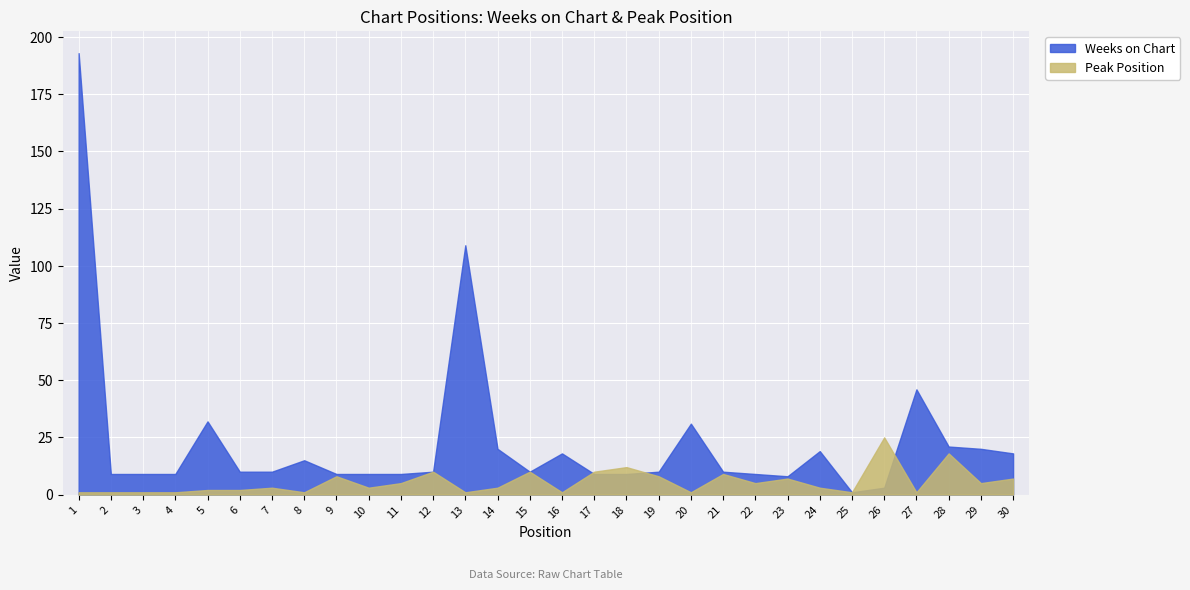

What is the value of the Weeks on Chart point at the 13th from the left?

109